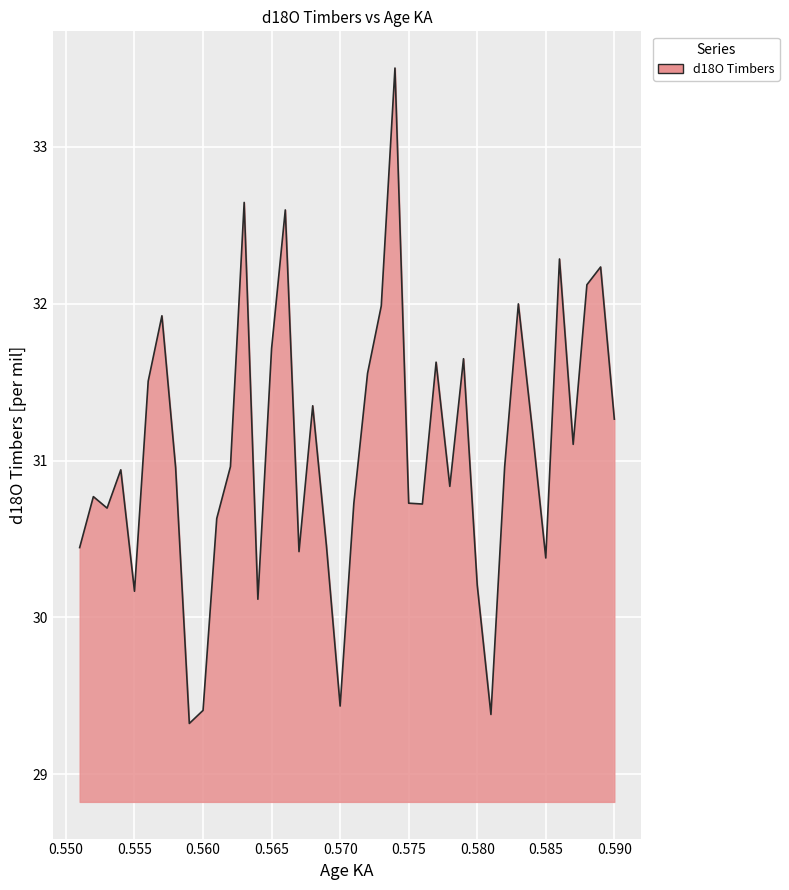

What is the maximum value shown in the chart?

33.5